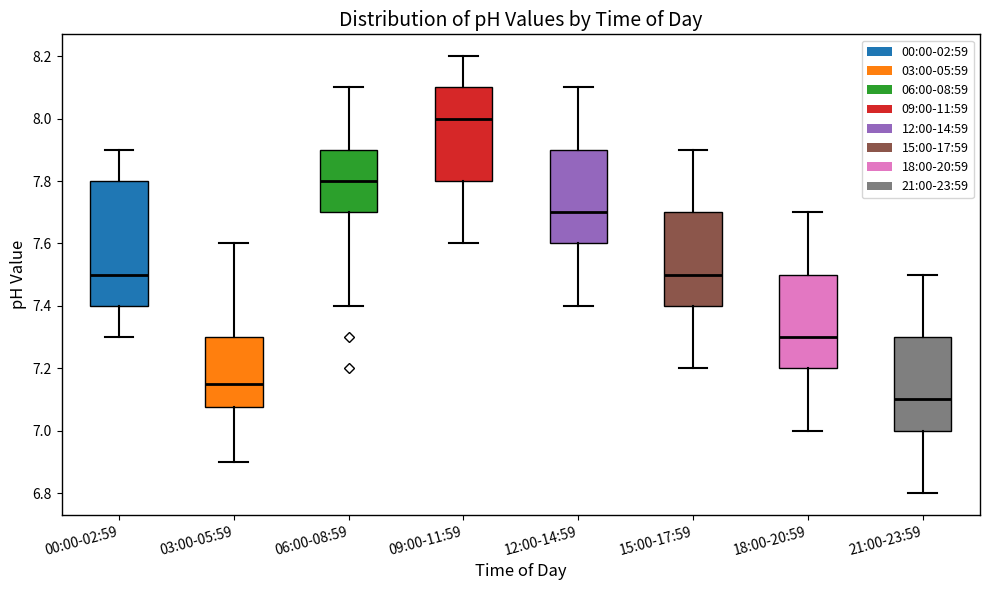

Reading left to right, read every box against the y-axis: the position of its median line, the range the box covers, and the ends of its whiskers. The values are not printed on the chart, so give them approximately, as read against the axis.

00:00-02:59: median 7.50, box 7.40 to 7.80, whiskers 7.30 to 7.90
03:00-05:59: median 7.16, box 7.08 to 7.30, whiskers 6.90 to 7.60
06:00-08:59: median 7.80, box 7.70 to 7.90, whiskers 7.40 to 8.10
09:00-11:59: median 8.00, box 7.80 to 8.10, whiskers 7.60 to 8.20
12:00-14:59: median 7.70, box 7.60 to 7.90, whiskers 7.40 to 8.10
15:00-17:59: median 7.50, box 7.40 to 7.70, whiskers 7.20 to 7.90
18:00-20:59: median 7.30, box 7.20 to 7.50, whiskers 7.00 to 7.70
21:00-23:59: median 7.10, box 7.00 to 7.30, whiskers 6.80 to 7.50